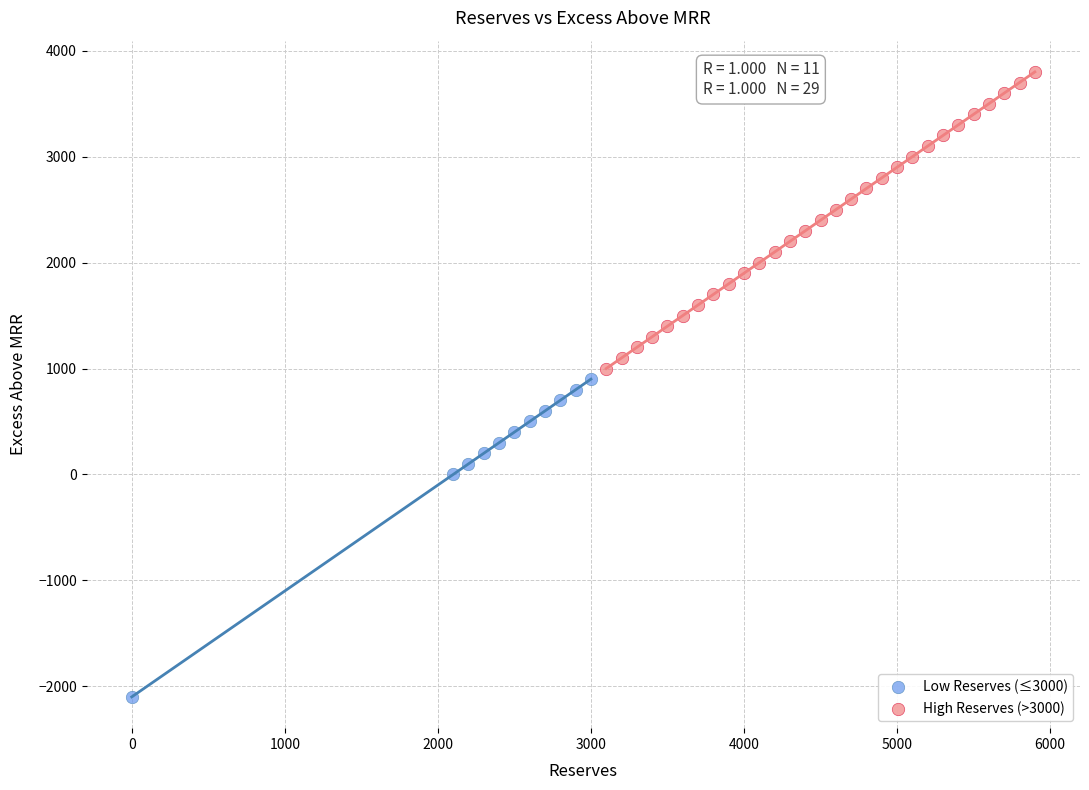

Which series reaches the maximum Y coordinate?

High Reserves (>3000)